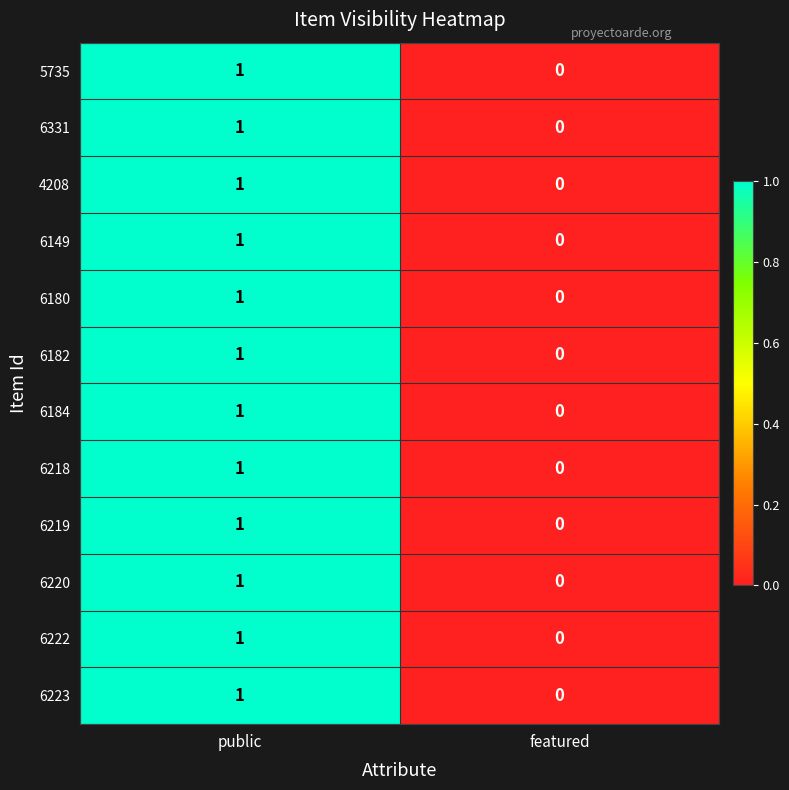

At which category does the chart reach its minimum across all series?

featured